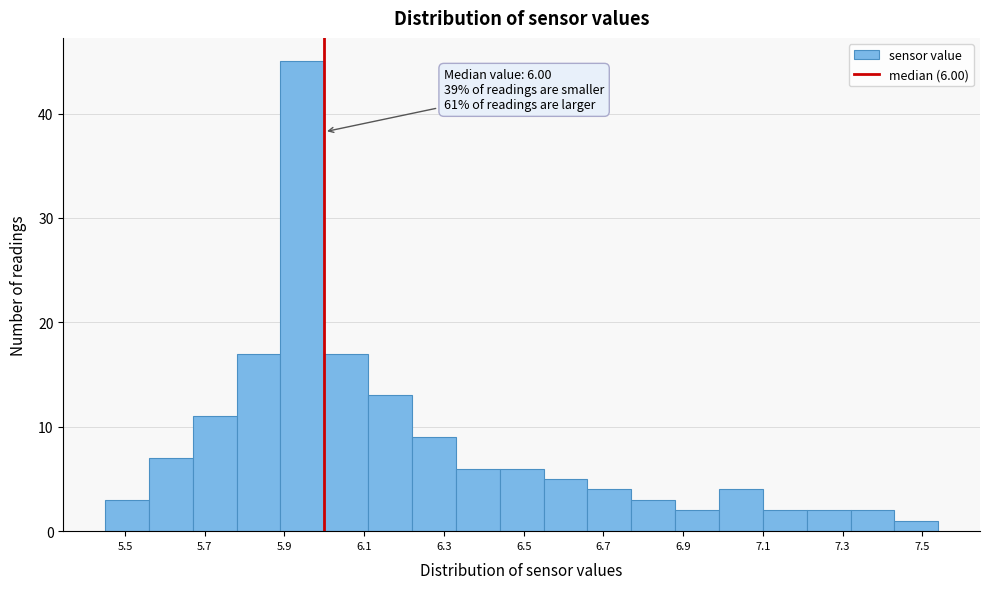

Which range on the x-axis has the tallest bar?

5.89 to 6.00